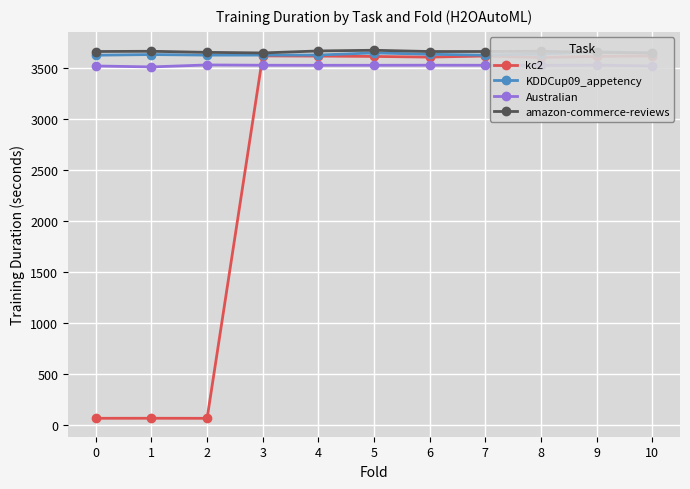

Reading right to left, list all the values displayed in this chart.

kc2: 10=3620.3	9=3615.4	8=3604.8	7=3619.3	6=3608.6	5=3615.1	4=3618.5	3=3620.3	2=68.9	1=69.5	0=69.1
KDDCup09_appetency: 10=3649.8	9=3660.6	8=3639.0	7=3627.3	6=3636.6	5=3649.8	4=3628.7	3=3628.3	2=3628.1	1=3633.5	0=3627.3
Australian: 10=3521.6	9=3529.8	8=3527.7	7=3528.6	6=3529.2	5=3528.5	4=3528.3	3=3528.8	2=3531.7	1=3512.4	0=3521.6
amazon-commerce-reviews: 10=3649.4	9=3655.1	8=3665.6	7=3663.4	6=3663.2	5=3675.6	4=3668.8	3=3649.4	2=3655.1	1=3665.6	0=3663.4